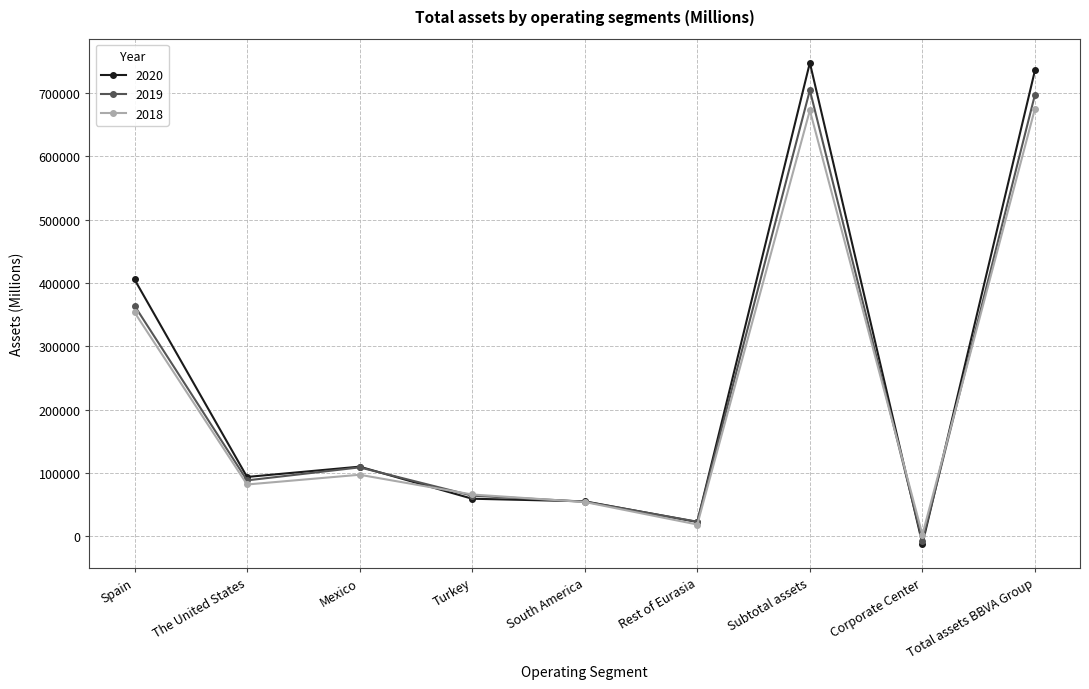

What is the average value of the 2019 series?

233353